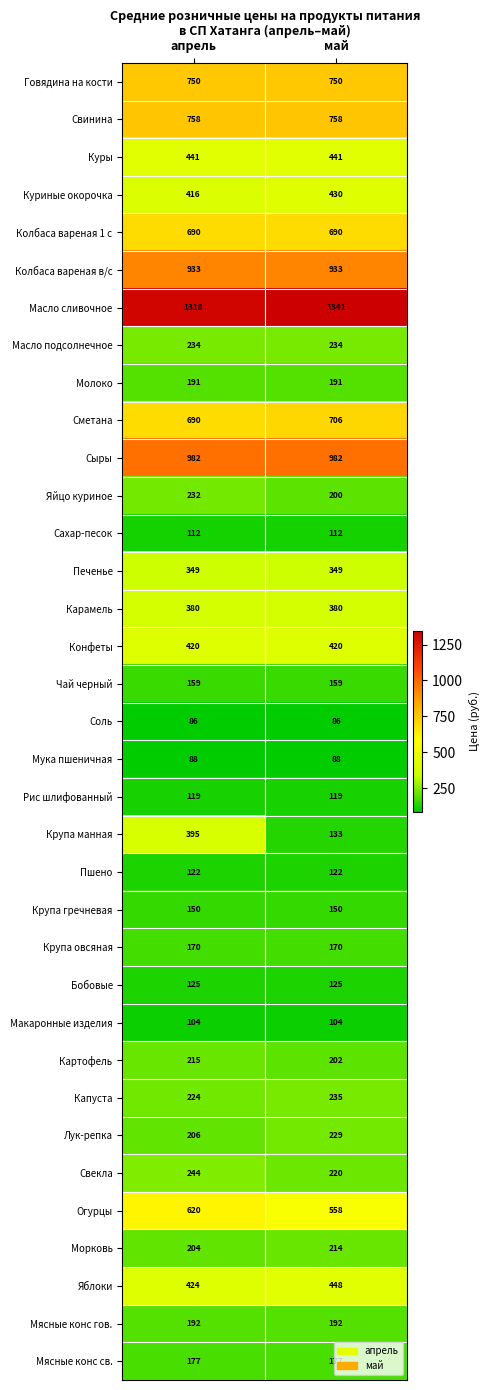

What is the sum of all Огурцы values?

1178